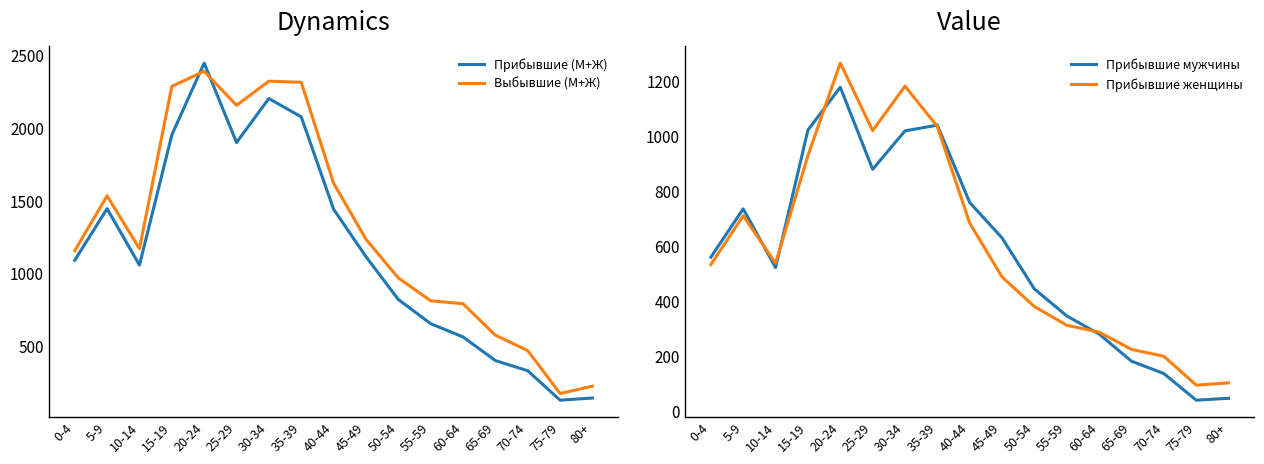

Between which two adjacent categories do Выбывшие (М+Ж) and Прибывшие (М+Ж) first intersect?

15-19 and 20-24